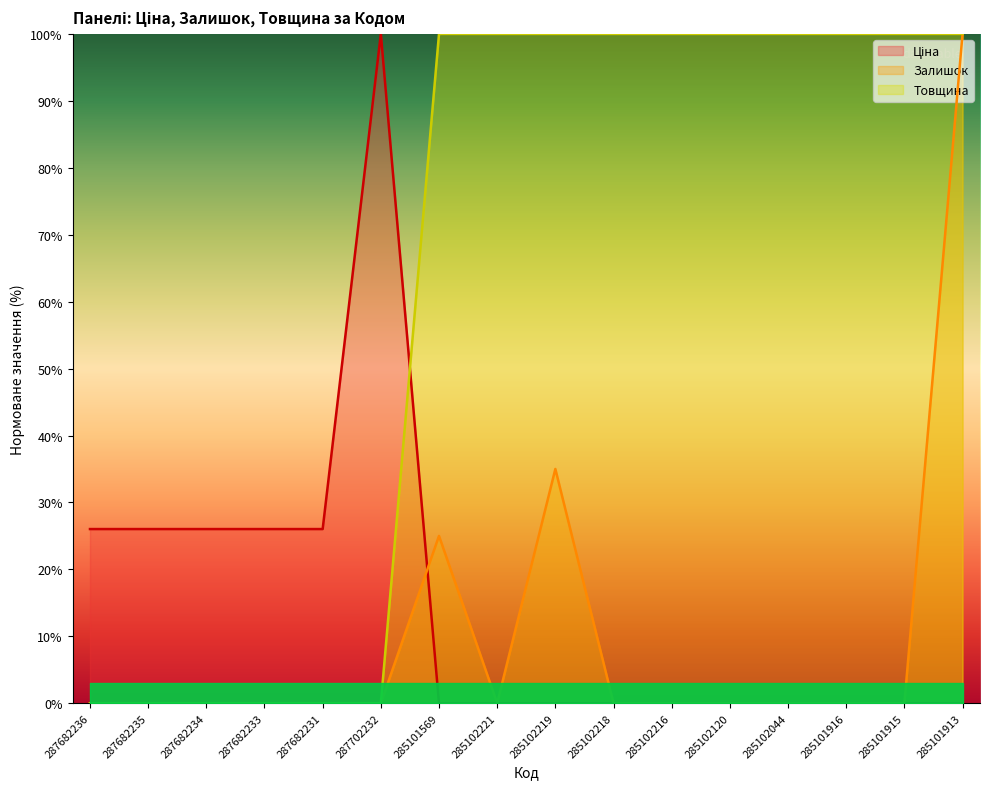

Reading right to left, transcribe all the data shown in this chart.

Ціна: 285101913=0.0	285101915=0.0	285101916=0.0	285102044=0.0	285102120=0.0	285102216=0.0	285102218=0.0	285102219=0.0	285102221=0.0	285101569=0.0	287702232=100.0	287682231=26.0	287682233=26.0	287682234=26.0	287682235=26.0	287682236=26.0
Залишок: 285101913=100.0	285101915=0.0	285101916=0.0	285102044=0.0	285102120=0.0	285102216=0.0	285102218=0.0	285102219=35.0	285102221=0.0	285101569=25.0	287702232=0.0	287682231=0.0	287682233=0.0	287682234=0.0	287682235=0.0	287682236=0.0
Товщина: 285101913=100.0	285101915=100.0	285101916=100.0	285102044=100.0	285102120=100.0	285102216=100.0	285102218=100.0	285102219=100.0	285102221=100.0	285101569=100.0	287702232=0.0	287682231=0.0	287682233=0.0	287682234=0.0	287682235=0.0	287682236=0.0